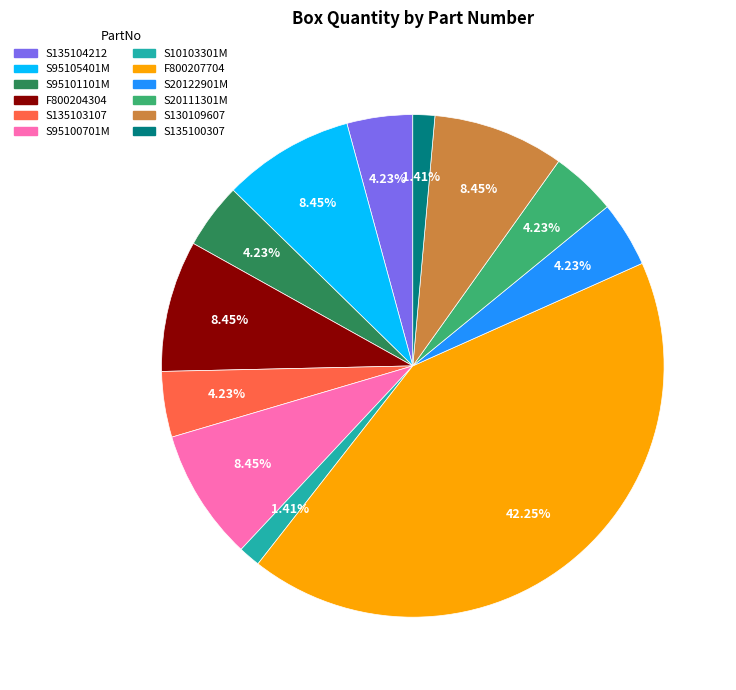

Is S135104212 the majority of the pie?

No